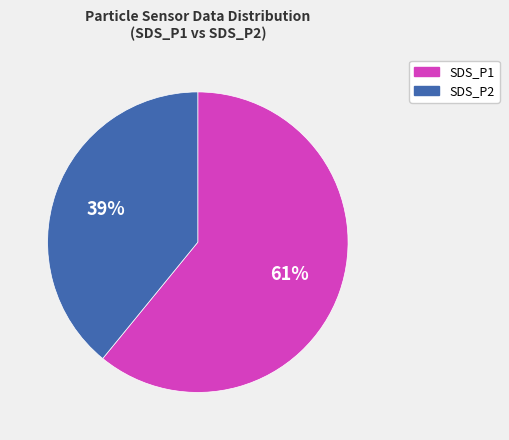

Which has a higher value, SDS_P1 or SDS_P2?

SDS_P1